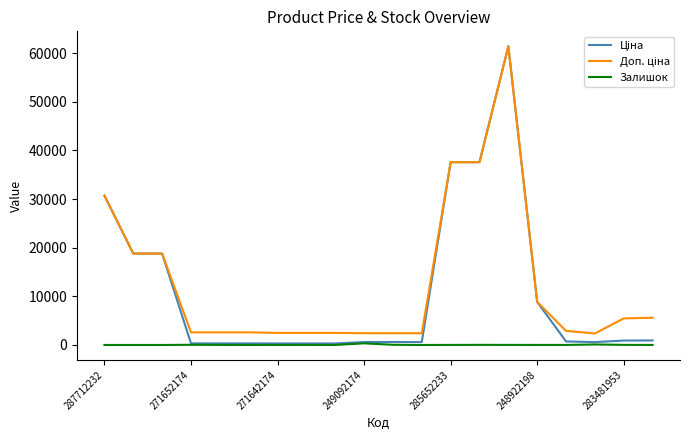

What is the maximum value shown in the chart?

61434.3